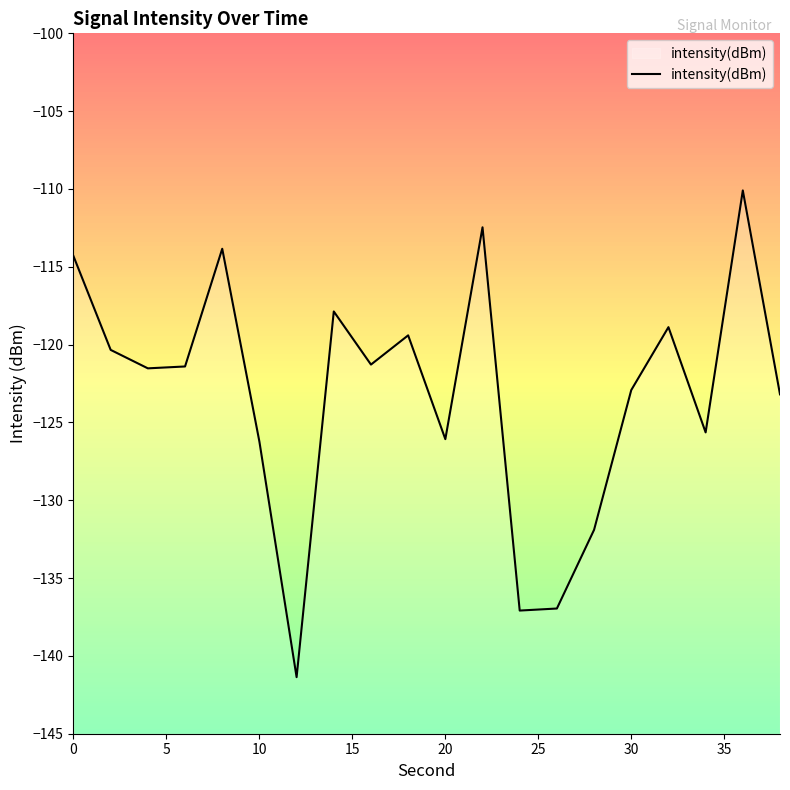

True or false: the data shows -122.9 at 30.

True